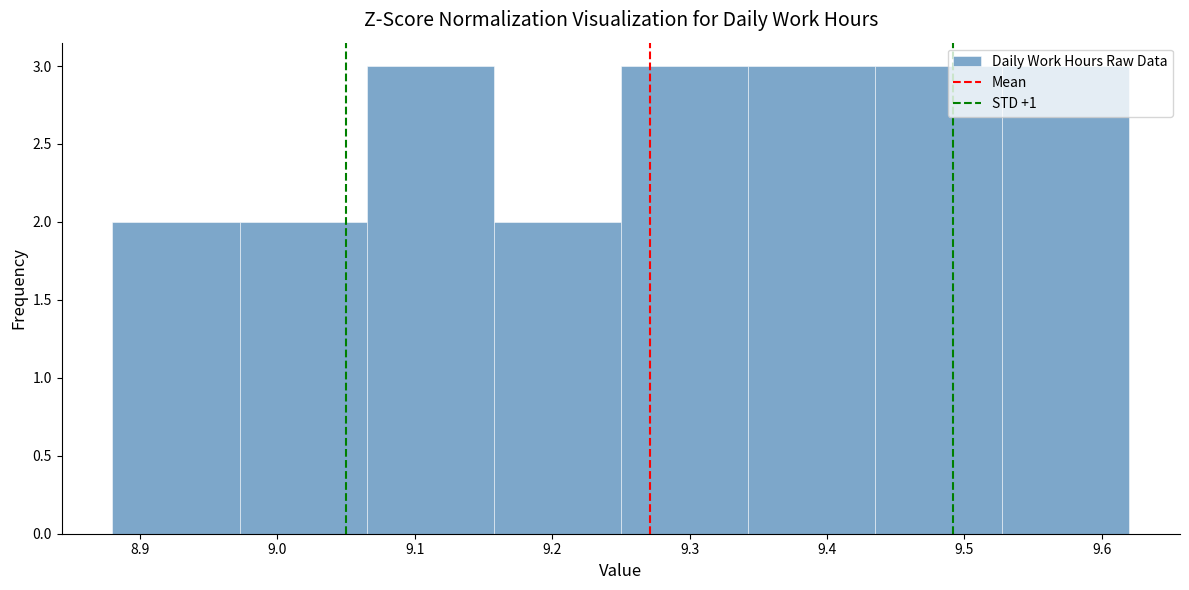

Reading left to right, transcribe this chart: for each bar, give the range it covers on the x-axis and its height. Neither the bar edges nor the heights are printed on the chart, so give them approximately, as read against the axes.

8.88 to 8.97: 2
8.97 to 9.07: 2
9.07 to 9.16: 3
9.16 to 9.25: 2
9.25 to 9.34: 3
9.34 to 9.44: 3
9.44 to 9.53: 3
9.53 to 9.62: 3